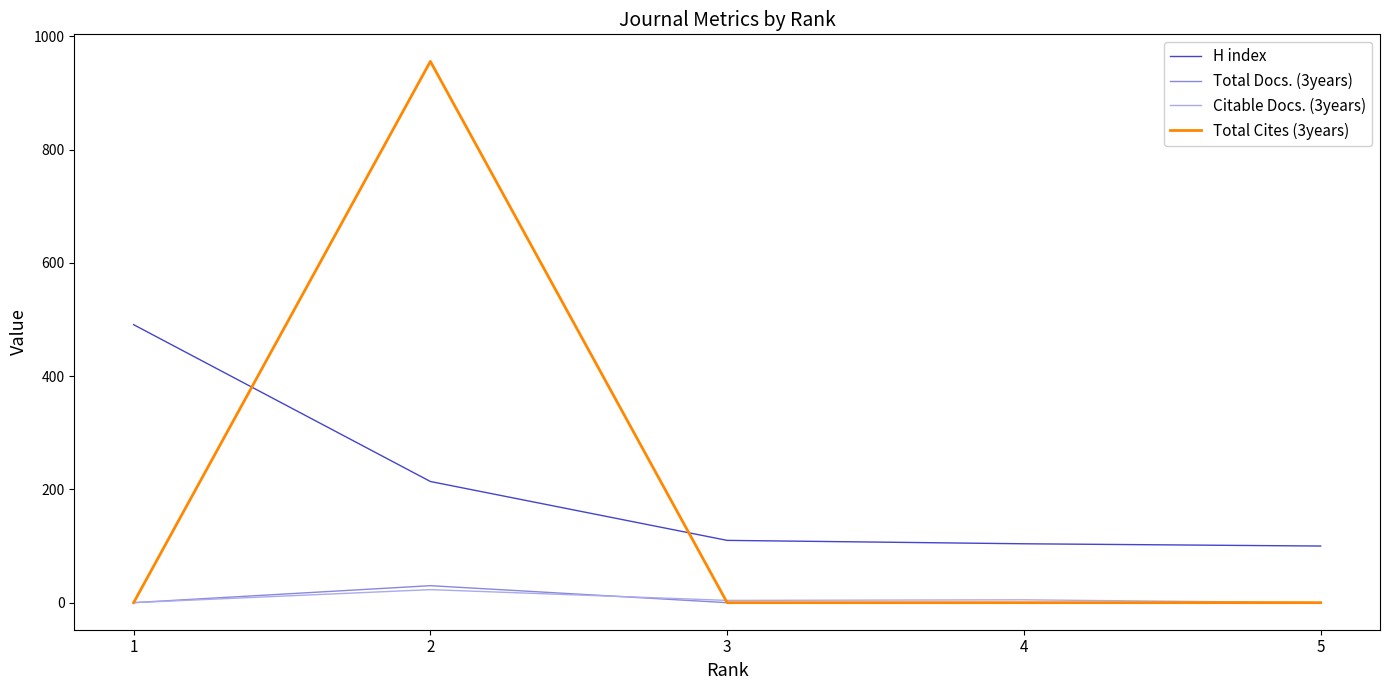

Between 1 and 4, which series saw the biggest shift?

H index